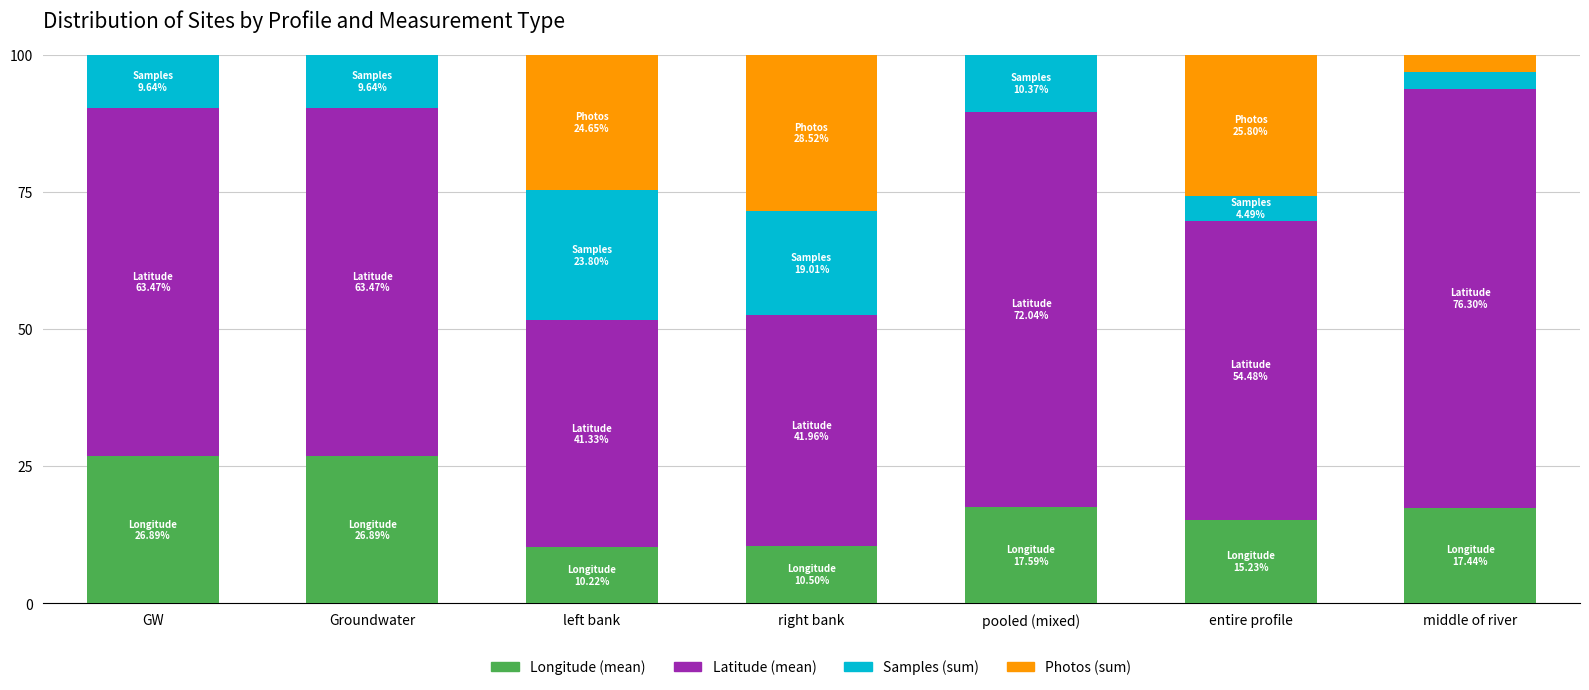

What is the total value across all series at entire profile?

100.0